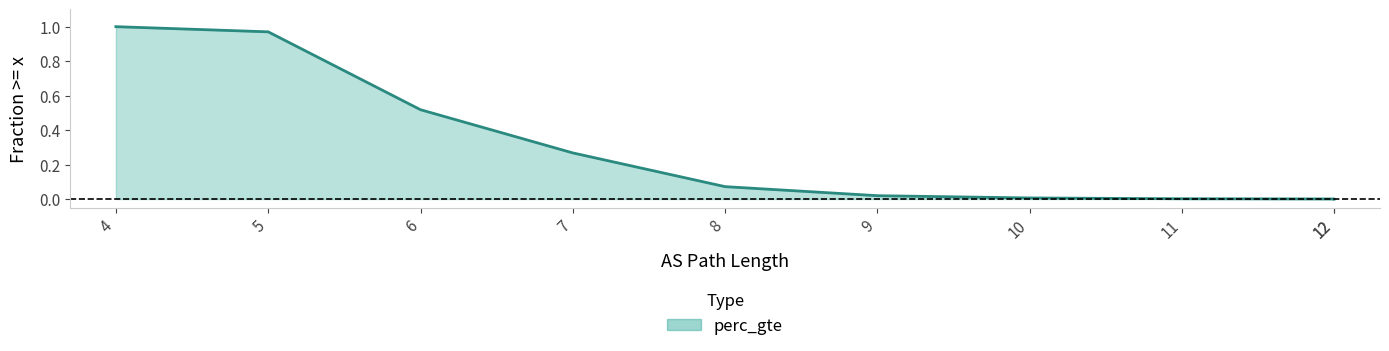

What is the value of the 4th point from the left?

0.3